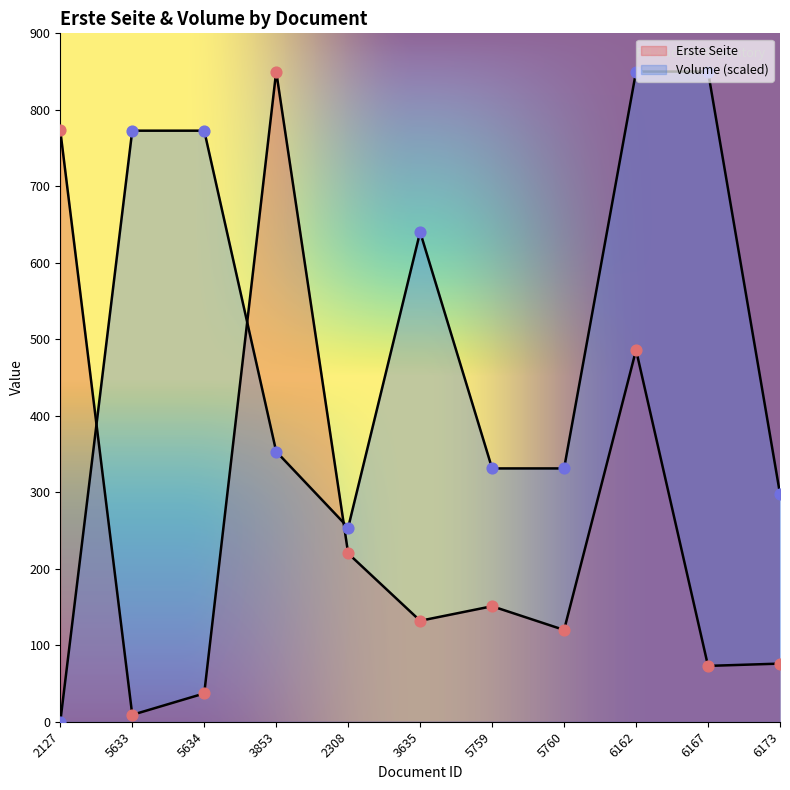

Which series has the widest spread of Y values?

Volume